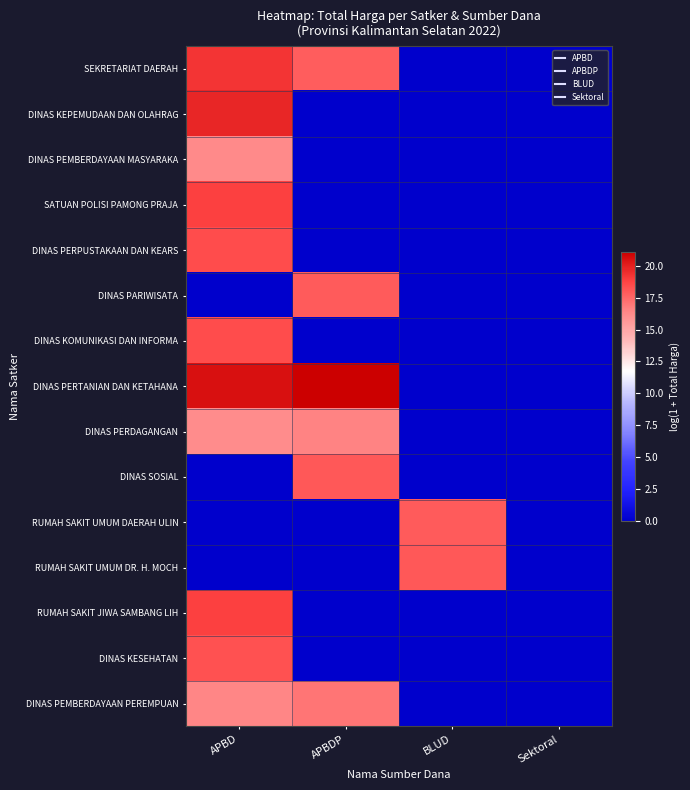

Reading left to right, transcribe all the data shown in this chart.

SEKRETARIAT DAERAH: APBD=19.3	APBDP=17.8	BLUD=0.0	Sektoral=0.0
DINAS KEPEMUDAAN DAN OLAHRAG: APBD=19.8	APBDP=0.0	BLUD=0.0	Sektoral=0.0
DINAS PEMBERDAYAAN MASYARAKA: APBD=16.3	APBDP=0.0	BLUD=0.0	Sektoral=0.0
SATUAN POLISI PAMONG PRAJA: APBD=18.8	APBDP=0.0	BLUD=0.0	Sektoral=0.0
DINAS PERPUSTAKAAN DAN KEARS: APBD=18.4	APBDP=0.0	BLUD=0.0	Sektoral=0.0
DINAS PARIWISATA: APBD=0.0	APBDP=18.0	BLUD=0.0	Sektoral=0.0
DINAS KOMUNIKASI DAN INFORMA: APBD=18.4	APBDP=0.0	BLUD=0.0	Sektoral=0.0
DINAS PERTANIAN DAN KETAHANA: APBD=20.5	APBDP=21.1	BLUD=0.0	Sektoral=0.0
DINAS PERDAGANGAN: APBD=16.2	APBDP=16.5	BLUD=0.0	Sektoral=0.0
DINAS SOSIAL: APBD=0.0	APBDP=18.0	BLUD=0.0	Sektoral=0.0
RUMAH SAKIT UMUM DAERAH ULIN: APBD=0.0	APBDP=0.0	BLUD=18.0	Sektoral=0.0
RUMAH SAKIT UMUM DR. H. MOCH: APBD=0.0	APBDP=0.0	BLUD=18.0	Sektoral=0.0
RUMAH SAKIT JIWA SAMBANG LIH: APBD=18.8	APBDP=0.0	BLUD=0.0	Sektoral=0.0
DINAS KESEHATAN: APBD=18.2	APBDP=0.0	BLUD=0.0	Sektoral=0.0
DINAS PEMBERDAYAAN PEREMPUAN: APBD=16.5	APBDP=17.0	BLUD=0.0	Sektoral=0.0